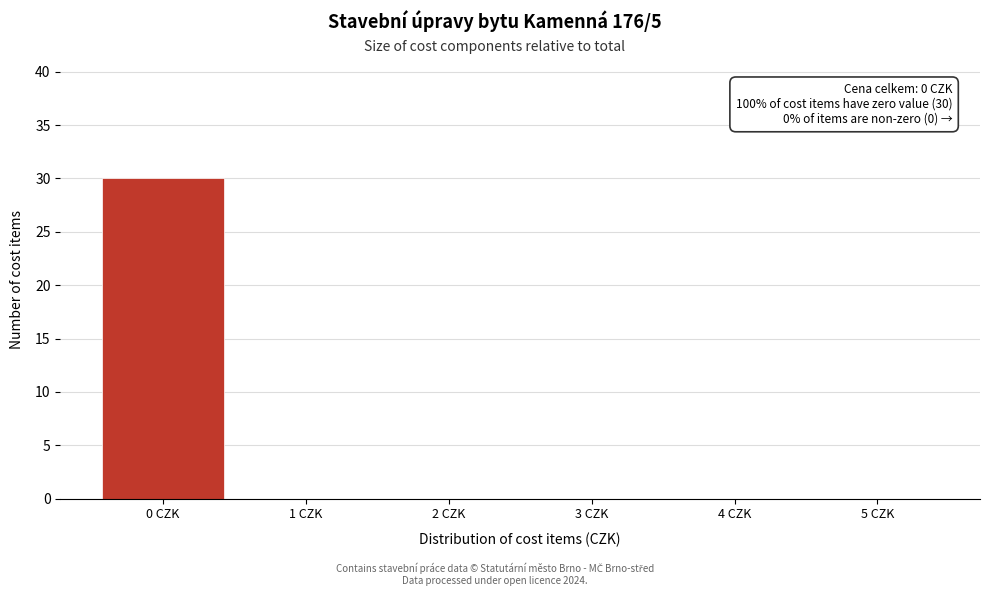

Reading left to right, what are all the values shown in this chart?

0 CZK=30	1 CZK=0	2 CZK=0	3 CZK=0	4 CZK=0	5 CZK=0